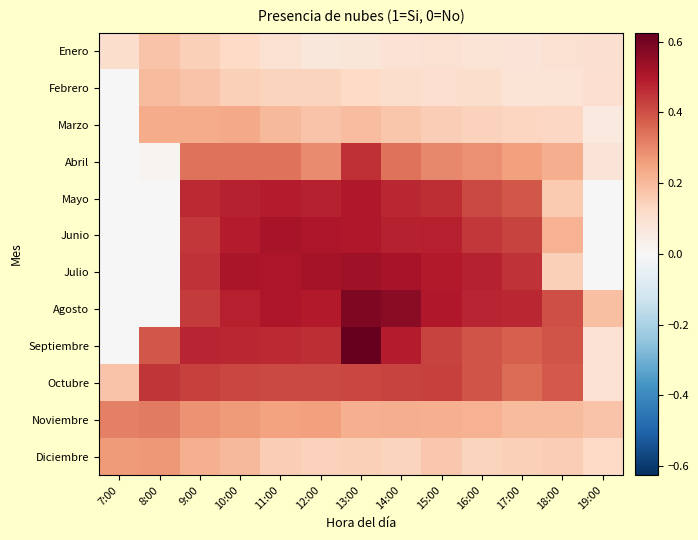

Which series has the largest range (max minus min)?

Septiembre